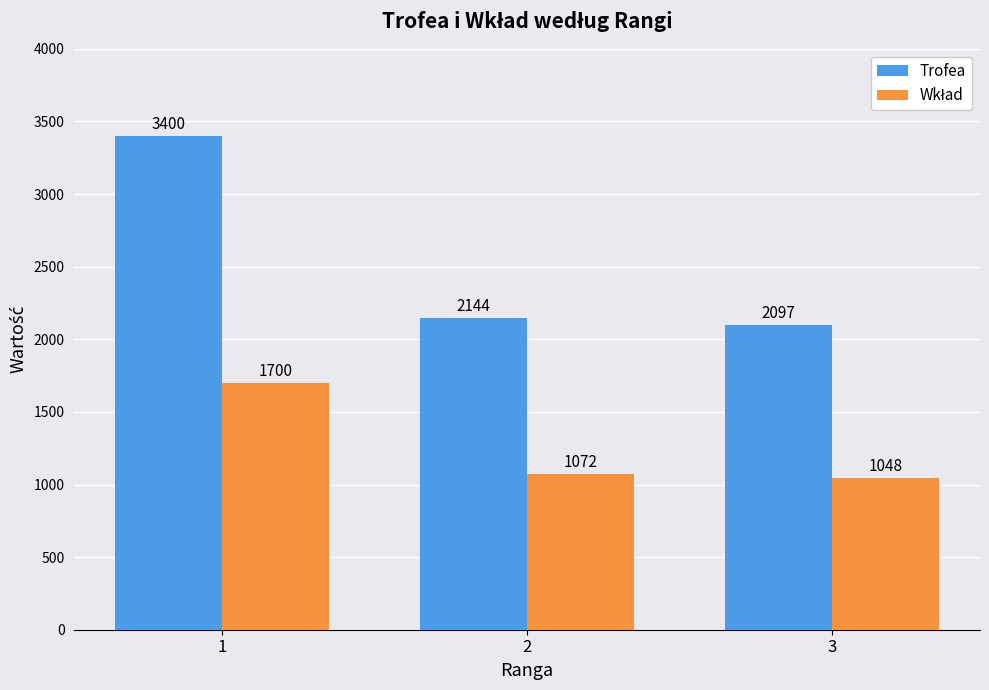

The value of Trofea at 2 is 2897. True or false?

False